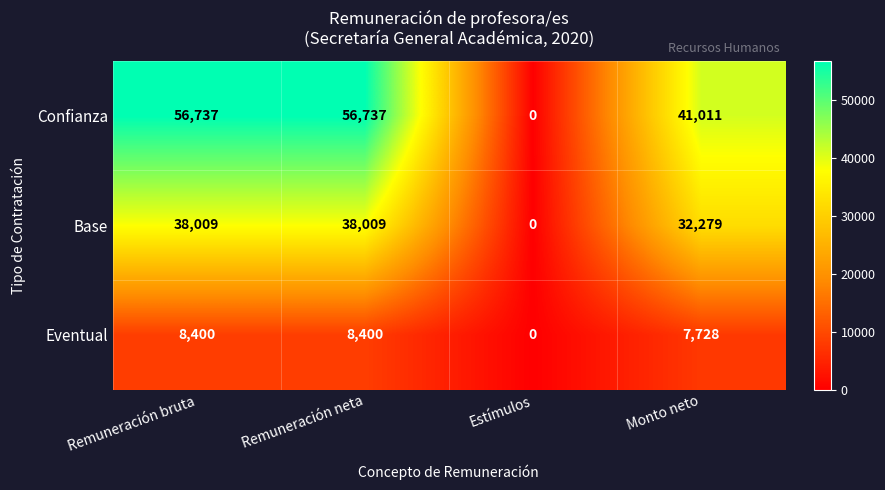

How many values in Base are above zero?

3